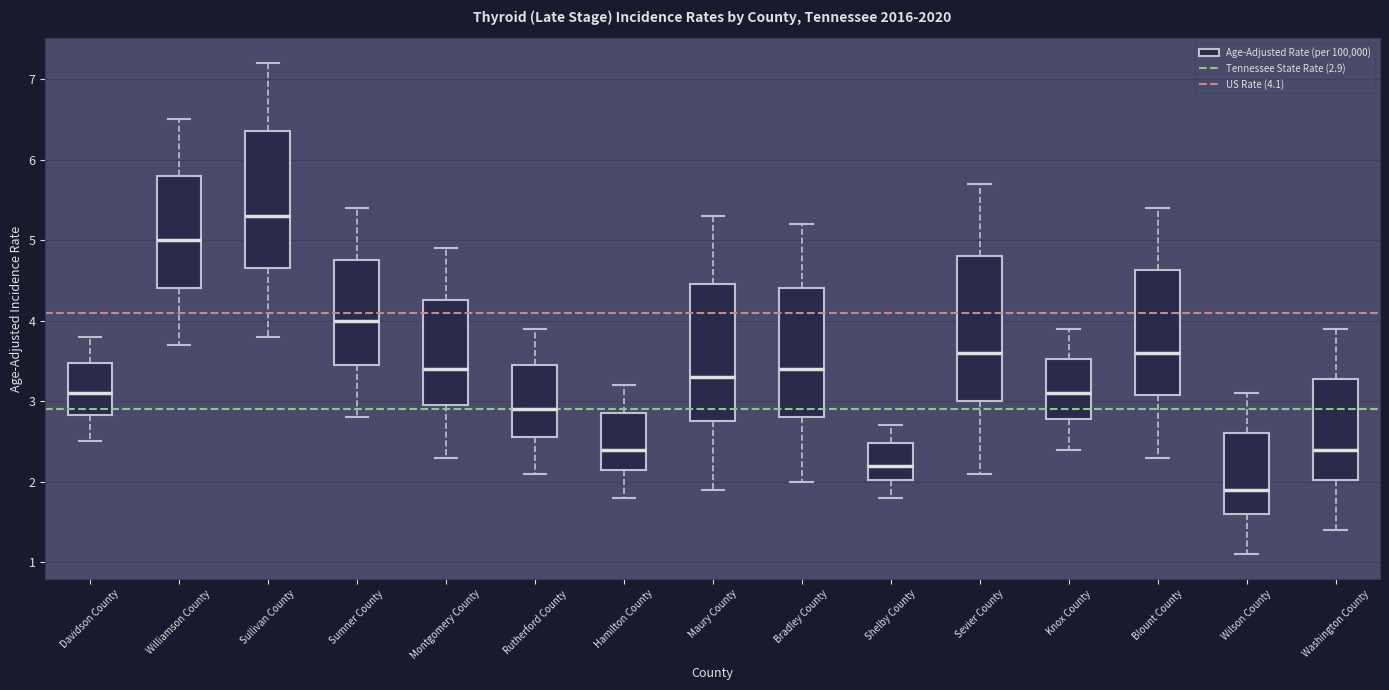

Reading left to right, transcribe this box plot: for each box, give where its median line is, the range the box spans, and where its two whiskers end, as read against the y-axis. The values are not printed on the chart, so give them approximately, as read against the axis.

Davidson County: median 3.1, box 2.8 to 3.5, whiskers 2.5 to 3.8
Williamson County: median 5.0, box 4.4 to 5.8, whiskers 3.7 to 6.5
Sullivan County: median 5.3, box 4.7 to 6.4, whiskers 3.8 to 7.2
Sumner County: median 4.0, box 3.5 to 4.8, whiskers 2.8 to 5.4
Montgomery County: median 3.4, box 3.0 to 4.3, whiskers 2.3 to 4.9
Rutherford County: median 2.9, box 2.6 to 3.5, whiskers 2.1 to 3.9
Hamilton County: median 2.4, box 2.2 to 2.9, whiskers 1.8 to 3.2
Maury County: median 3.3, box 2.8 to 4.5, whiskers 1.9 to 5.3
Bradley County: median 3.4, box 2.8 to 4.4, whiskers 2.0 to 5.2
Shelby County: median 2.2, box 2.0 to 2.5, whiskers 1.8 to 2.7
Sevier County: median 3.6, box 3.0 to 4.8, whiskers 2.1 to 5.7
Knox County: median 3.1, box 2.8 to 3.5, whiskers 2.4 to 3.9
Blount County: median 3.6, box 3.1 to 4.6, whiskers 2.3 to 5.4
Wilson County: median 1.9, box 1.6 to 2.6, whiskers 1.1 to 3.1
Washington County: median 2.4, box 2.0 to 3.3, whiskers 1.4 to 3.9